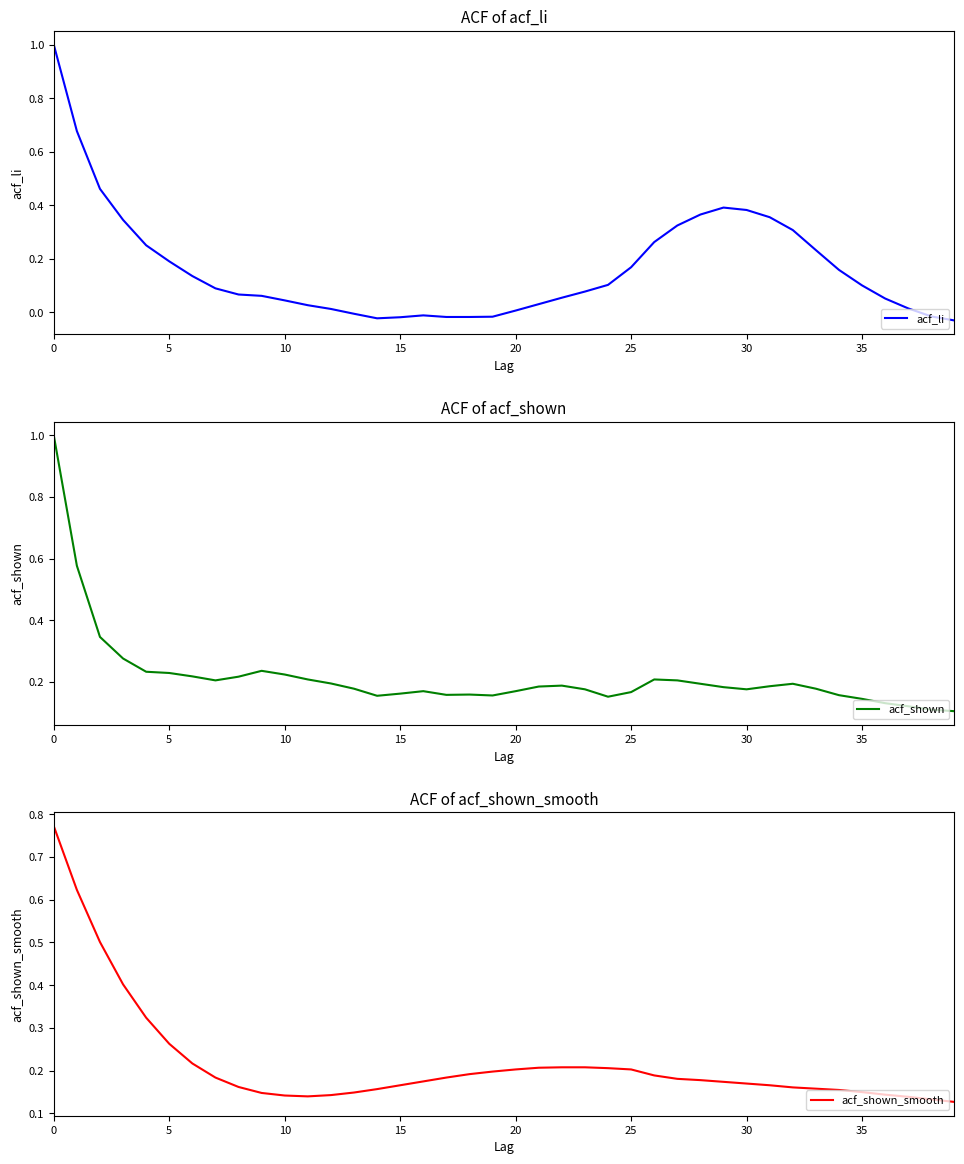

Is the value of acf_shown_smooth at 32 greater than the value of acf_li at 39?

Yes